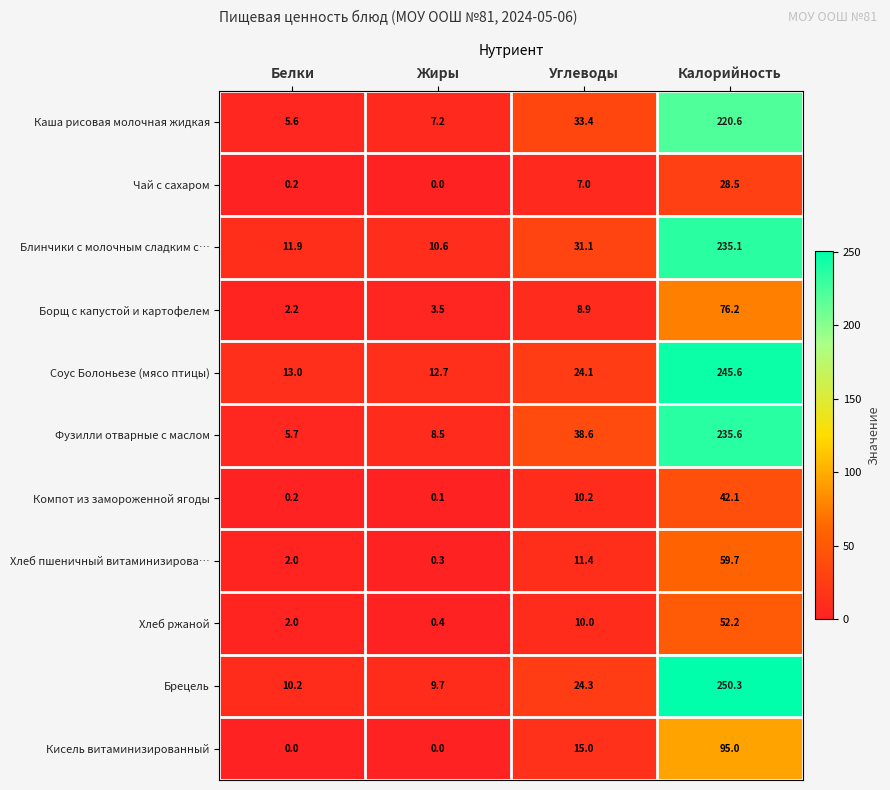

Count the number of categories in the chart.

4